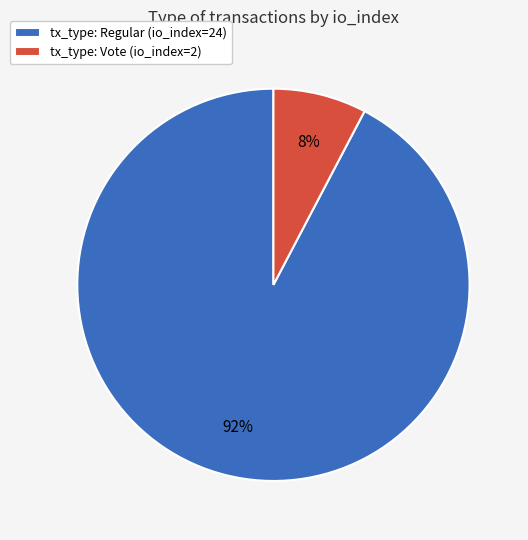

How many slices are in this pie chart?

2